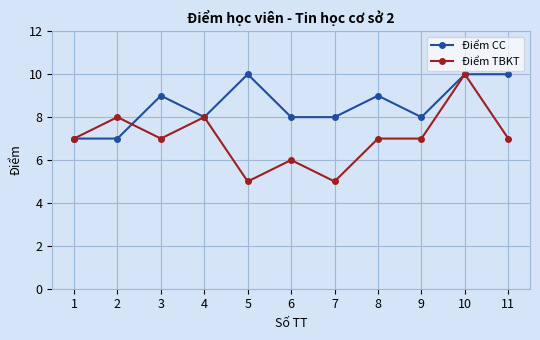

How many lines are shown in the chart?

2